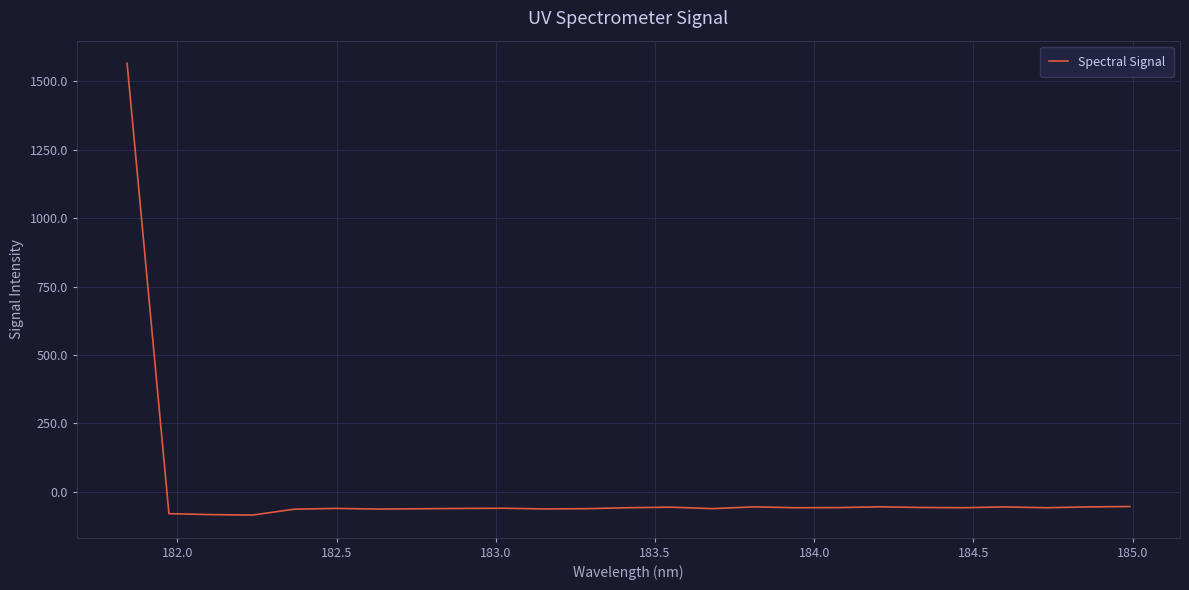

What is the maximum value shown in the chart?

1565.7